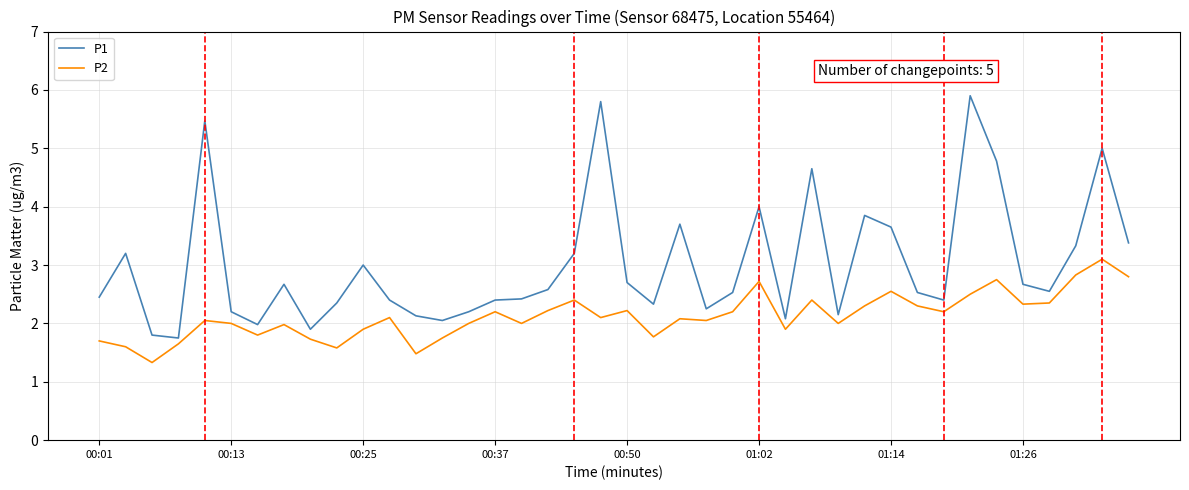

What is the lowest value of the P2 series?

1.3